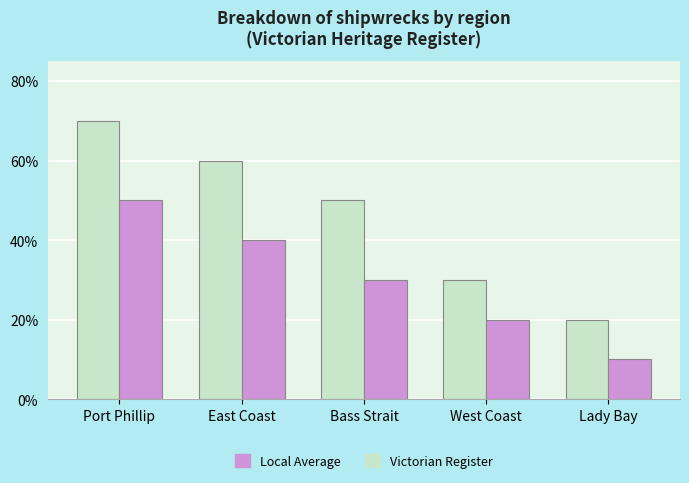

Does the chart contain any negative values?

No